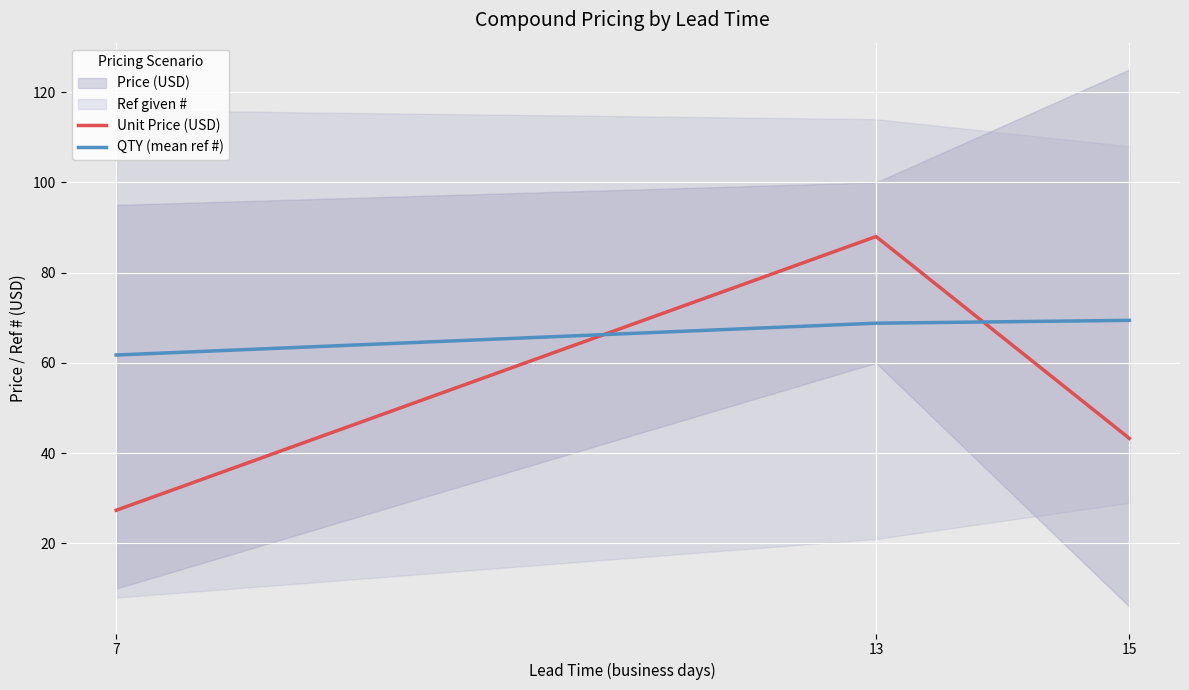

Rank the series at 15 from highest to lowest value.

QTY (mean ref #), Unit Price (USD)